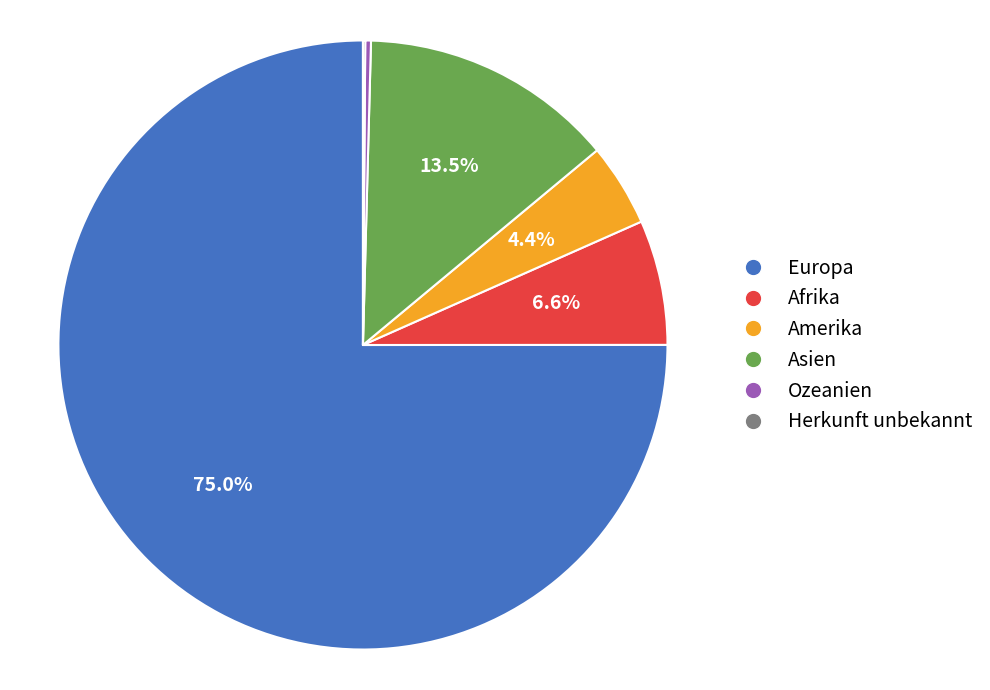

Which has a higher value, Amerika or Ozeanien?

Amerika